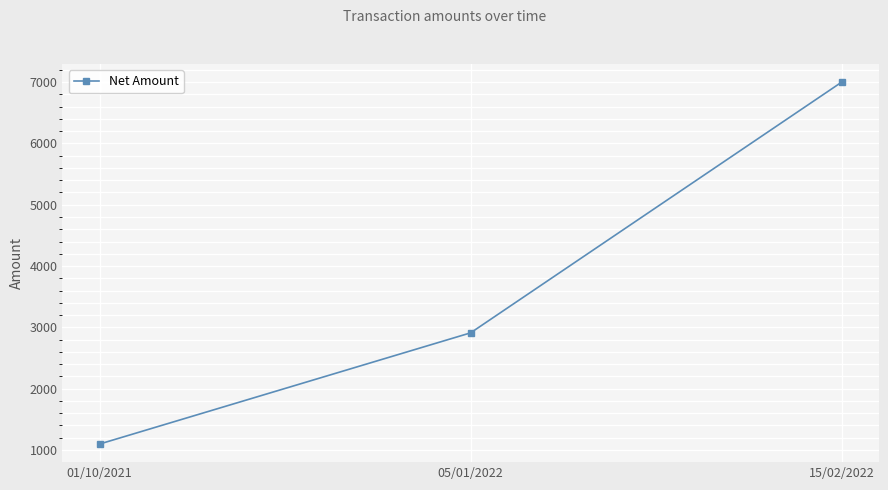

What is the maximum value shown in the chart?

7000.5